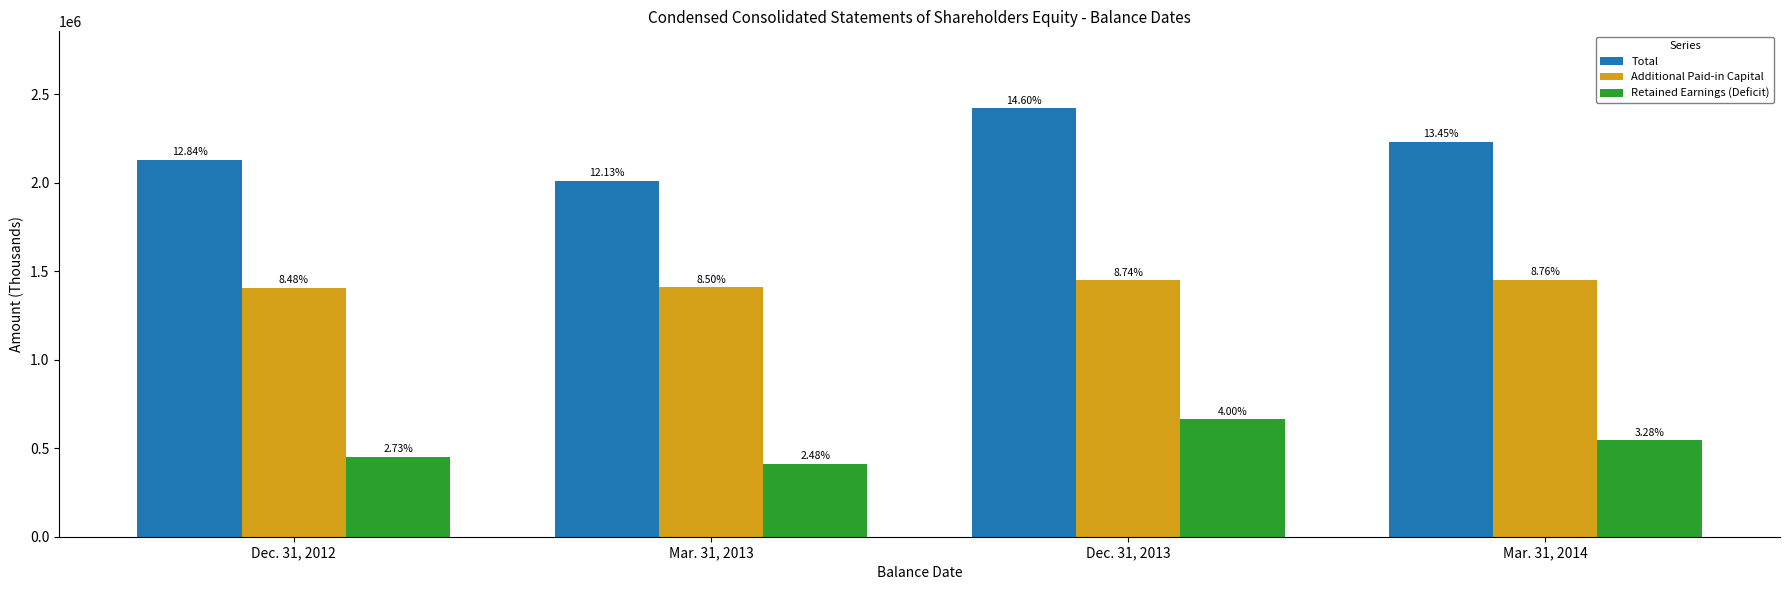

What is the sum of the Additional Paid-in Capital values at Mar. 31, 2014 and Mar. 31, 2013?

2860857